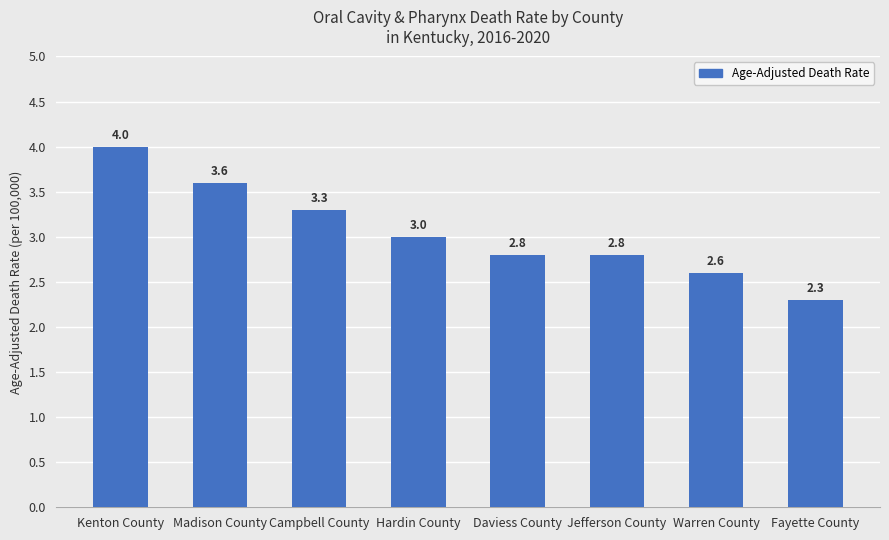

Reading left to right, list all the values displayed in this chart.

Kenton County=4.0	Madison County=3.6	Campbell County=3.3	Hardin County=3.0	Daviess County=2.8	Jefferson County=2.8	Warren County=2.6	Fayette County=2.3